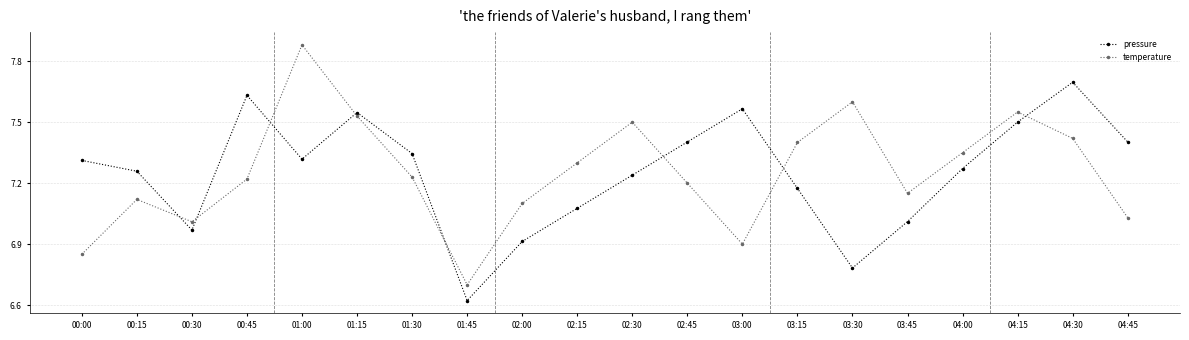

The pressure series shows 1.6 at 00:15. True or false?

False